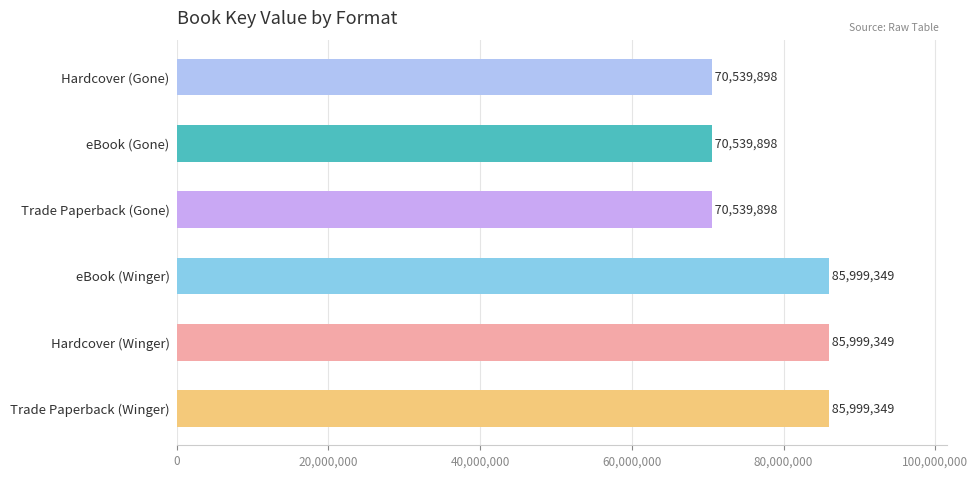

The chart shows a value of 85999349 at Hardcover (Winger). True or false?

True